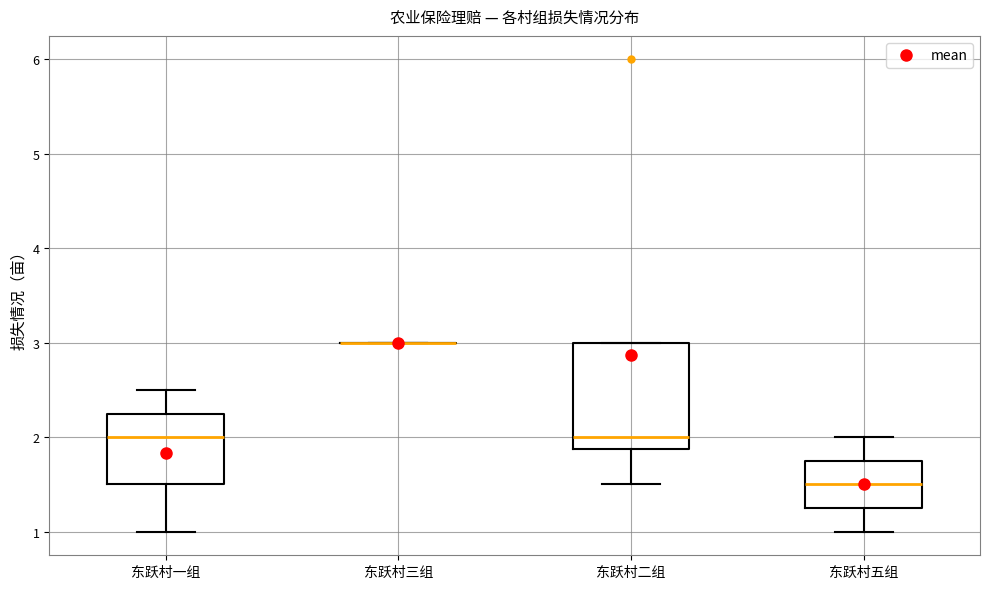

Where does the upper whisker of the box for 东跃村一组 end on the y-axis? The values are not printed on the chart, so give them approximately, as read against the axis.

2.5